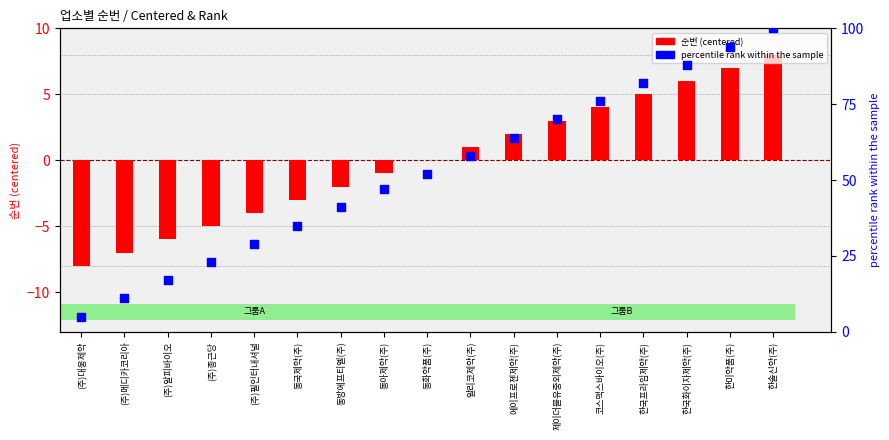

At which category is the sum across all series the highest?

한솔신약(주)